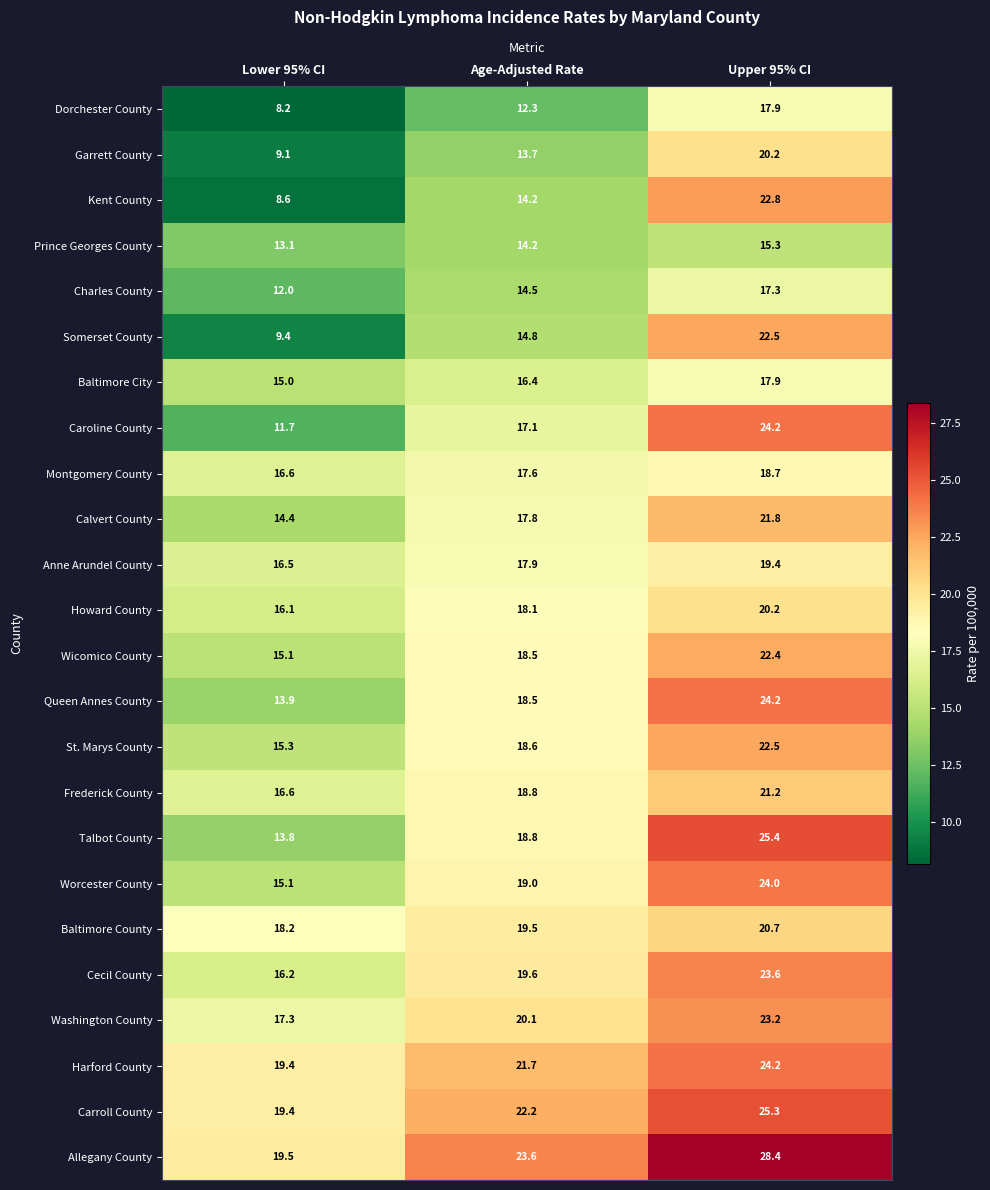

Count the number of data series in this chart.

24